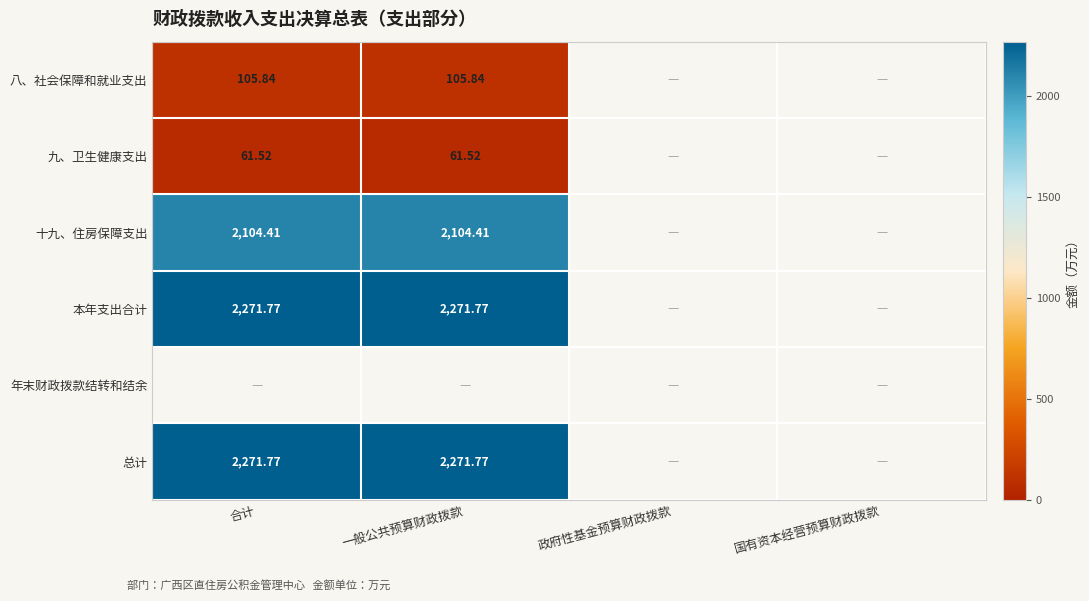

Rank the series at 合计 from highest to lowest value.

本年支出合计, 年末财政拨款结转和结余, 总计, 十九、住房保障支出, 八、社会保障和就业支出, 九、卫生健康支出